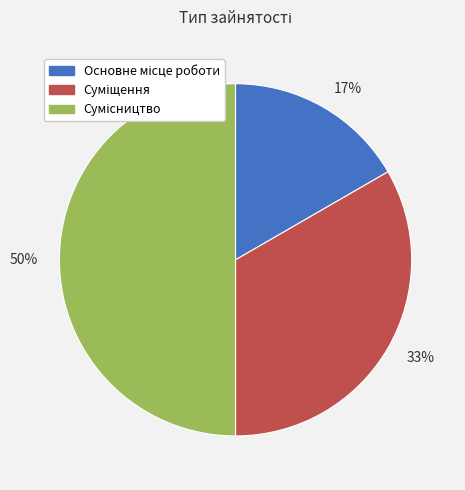

To the nearest percent, what is the average slice percentage?

33%